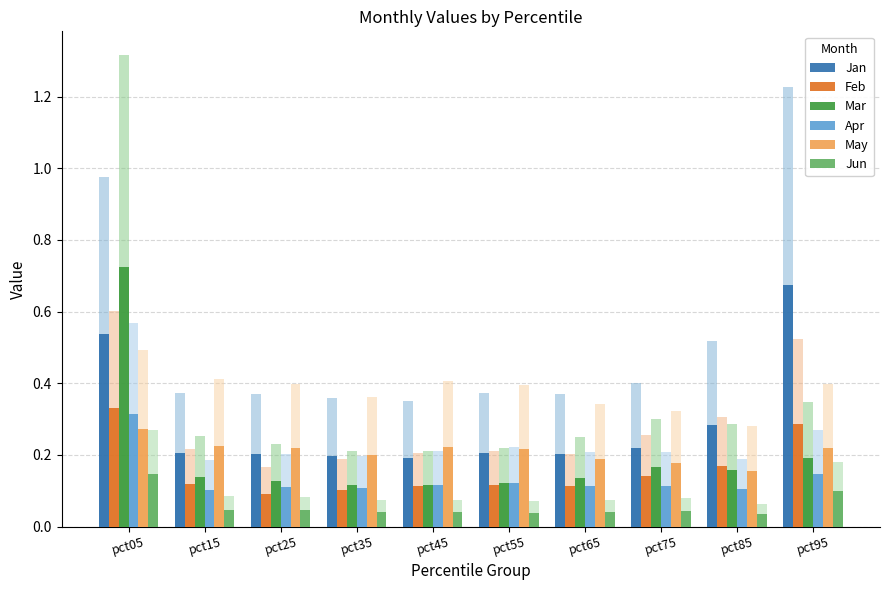

How many May values are between 0 and 1?

10